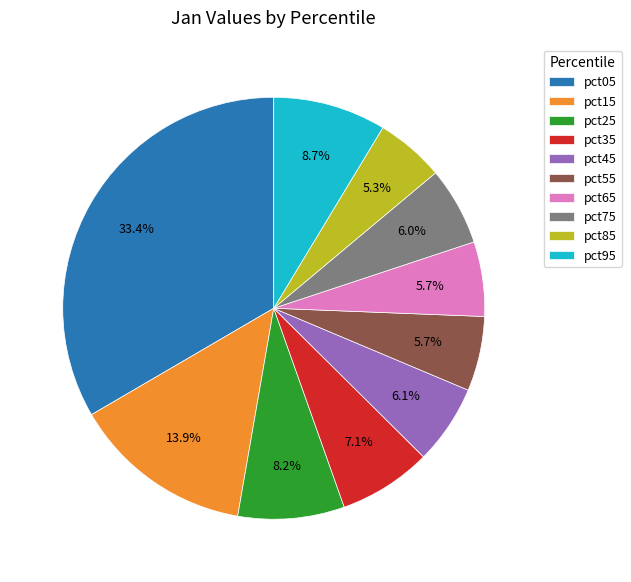

Is pct85 the majority of the pie?

No